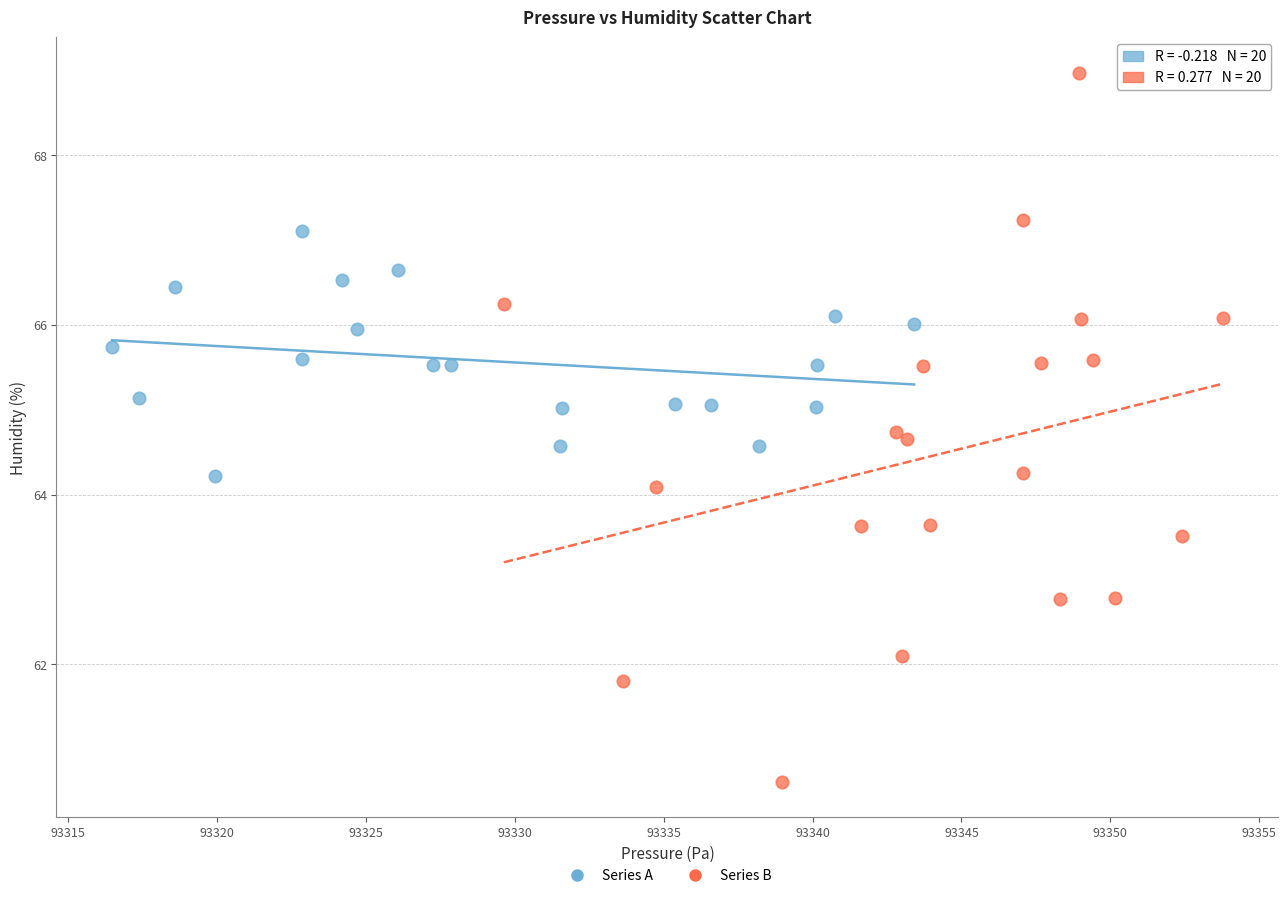

Which series contains the lowest Y value?

Series B